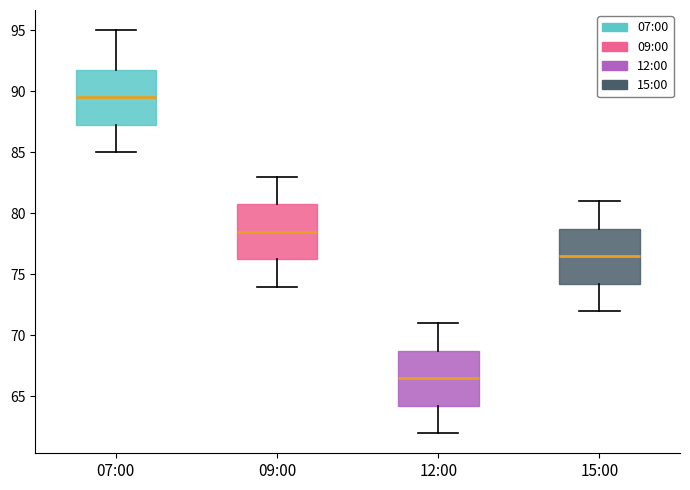

Which box has the lowest median line?

12:00